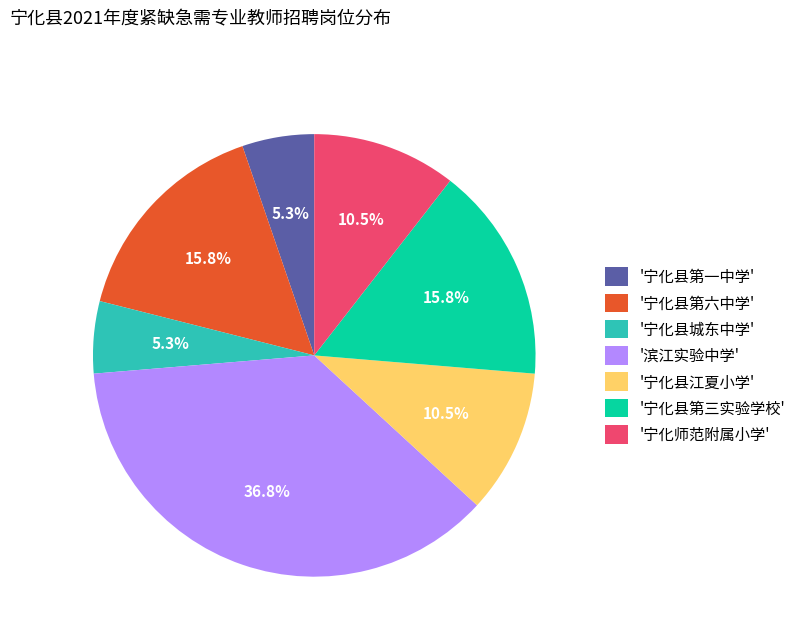

Which slice is the largest?

'滨江实验中学'